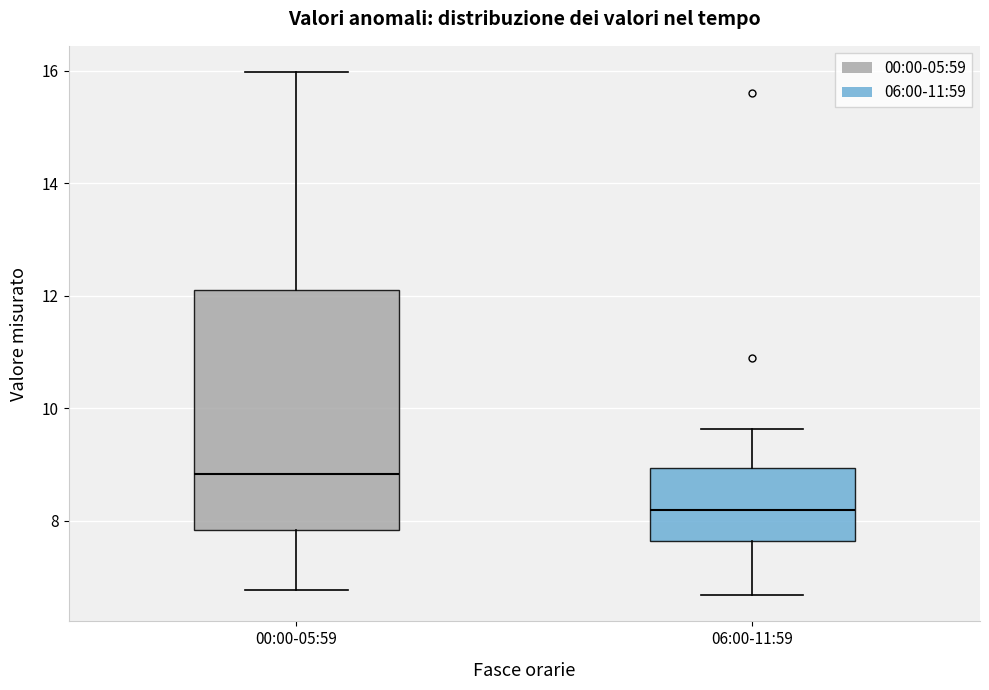

Reading left to right, transcribe this box plot: for each box, give where its median line is, the range the box spans, and where its two whiskers end, as read against the y-axis. The values are not printed on the chart, so give them approximately, as read against the axis.

00:00-05:59: median 8.8, box 7.8 to 12.2, whiskers 6.8 to 16.0
06:00-11:59: median 8.2, box 7.6 to 9.0, whiskers 6.6 to 9.6